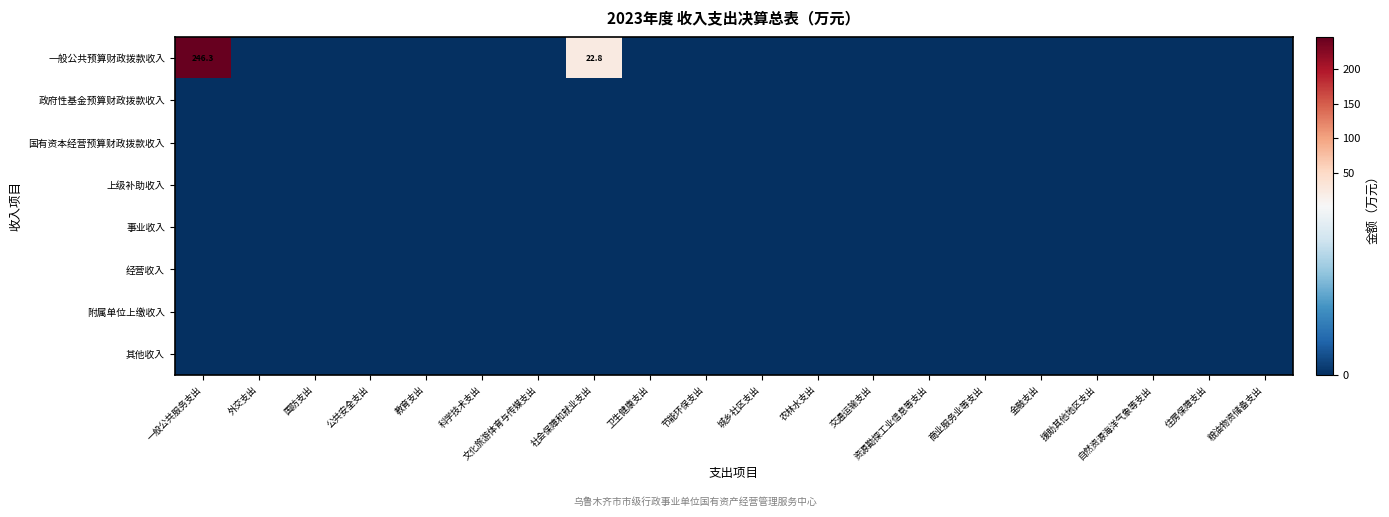

True or false: 其他收入 has a value of 0.0 at 国防支出.

True